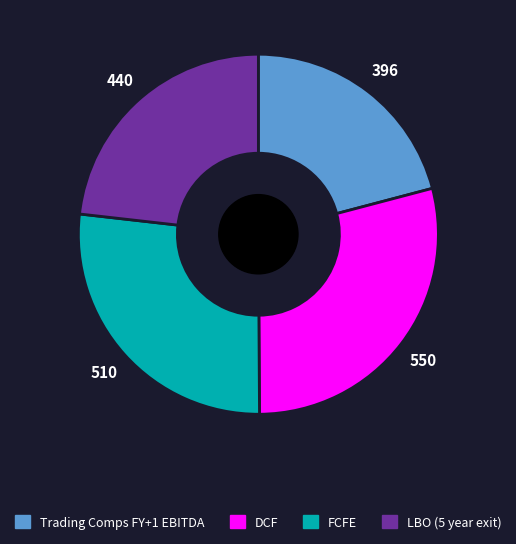

Count the number of slices in the pie.

4